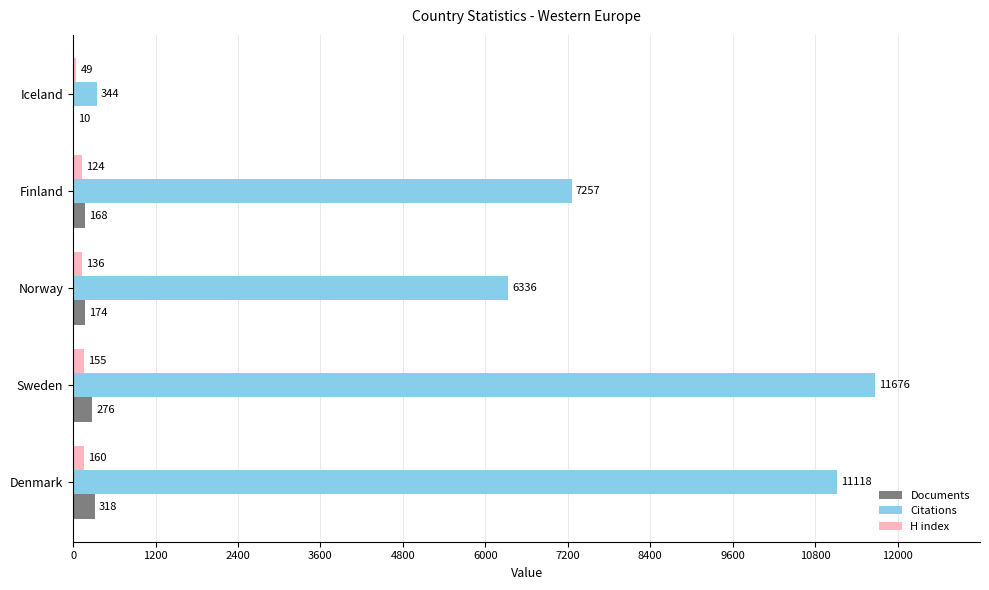

True or false: Citations has a value of 11118 at Denmark.

True